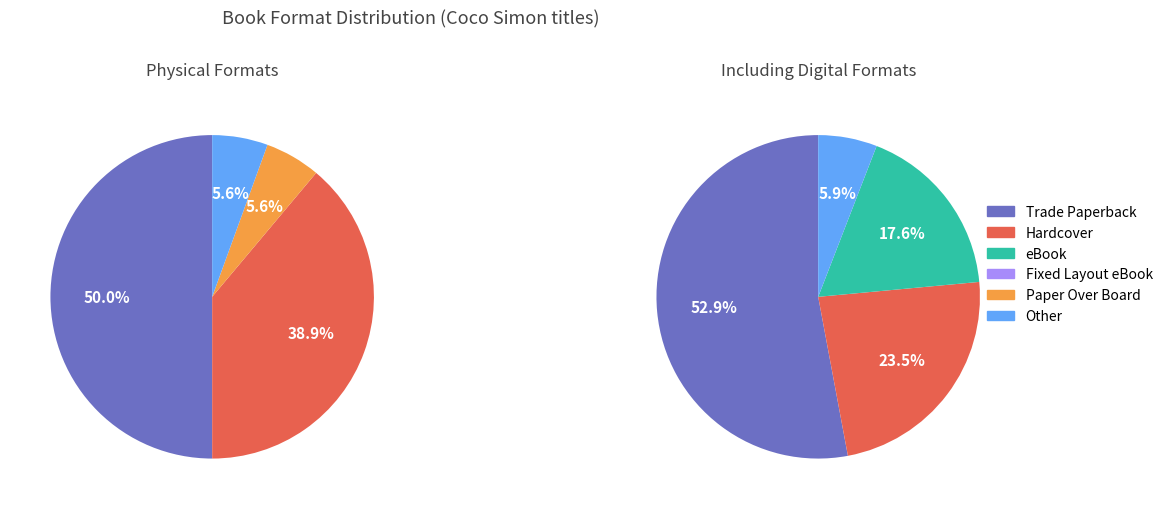

True or false: Trade Paperback accounts for 23% of the total.

False